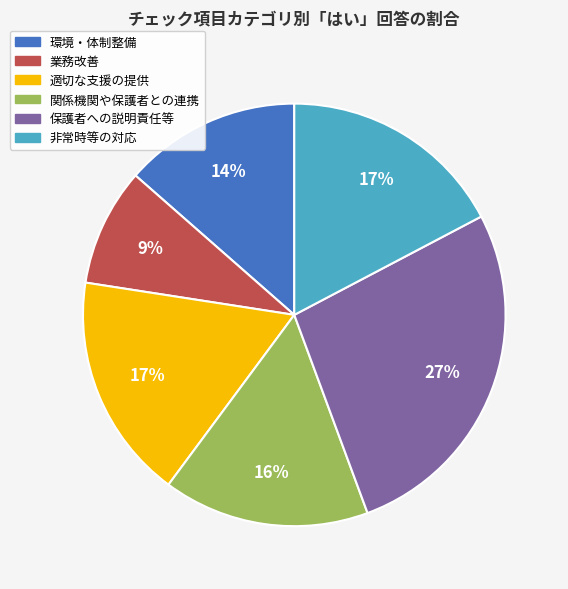

Is it true that 関係機関や保護者との連携 is 21% of the pie?

False